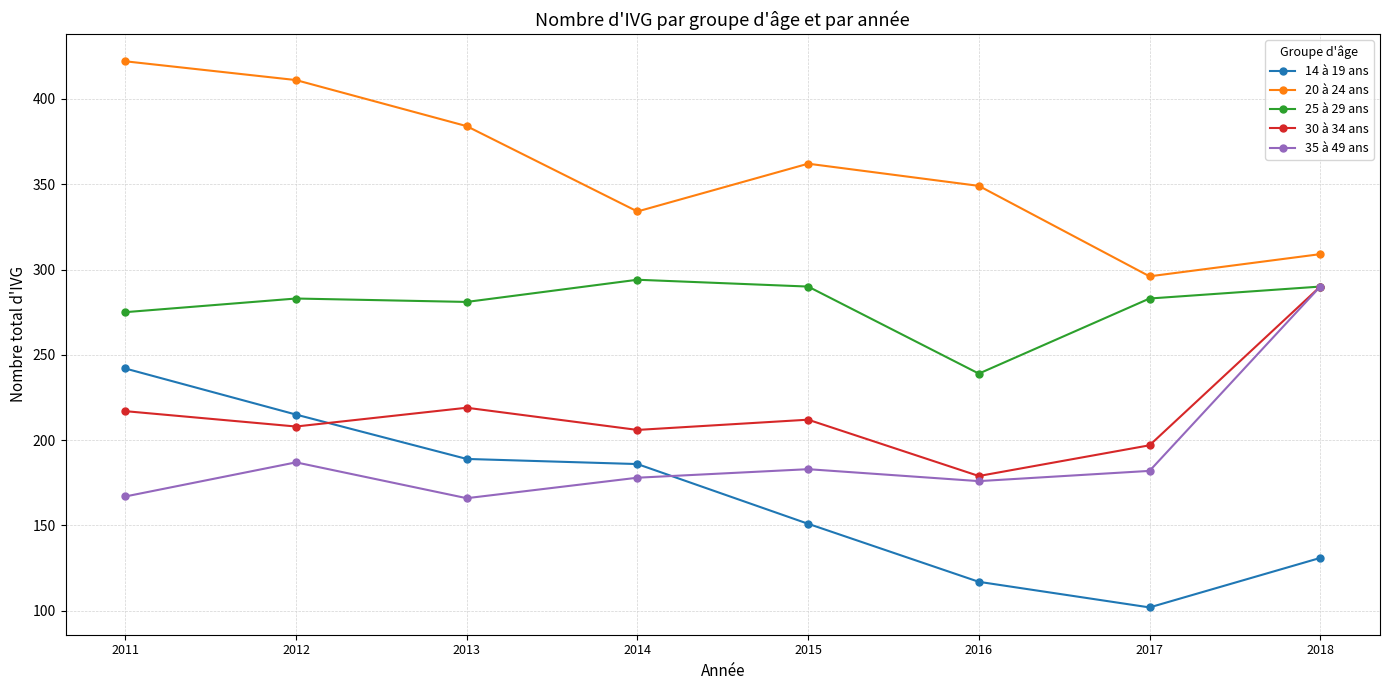

True or false: 20 à 24 ans and 25 à 29 ans cross at least once.

False